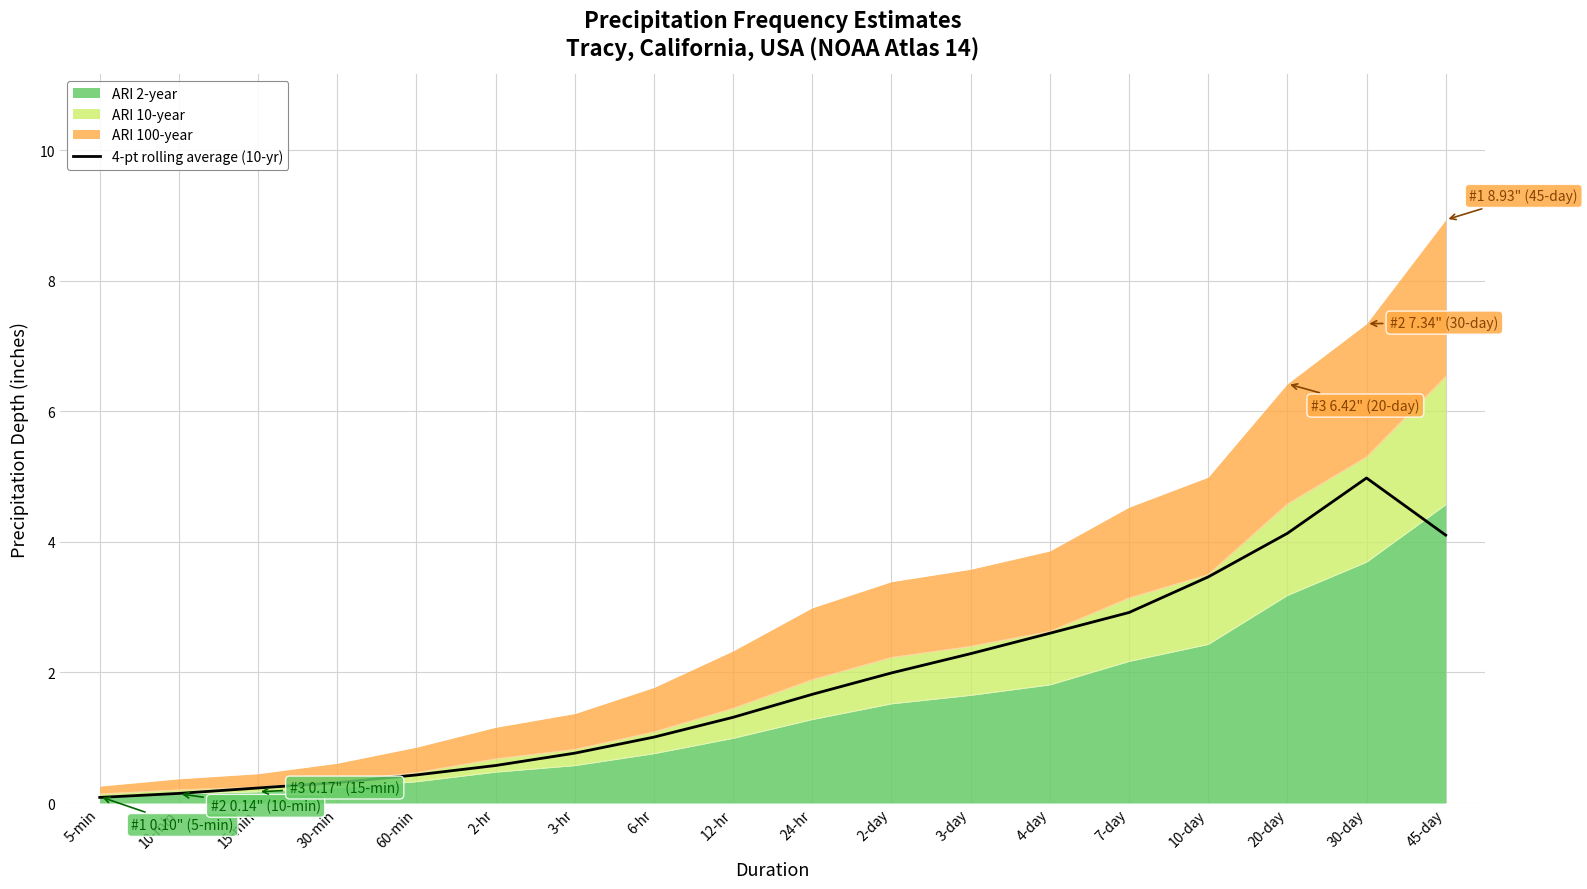

Is it true that the value at 7-day is 1.1?

False